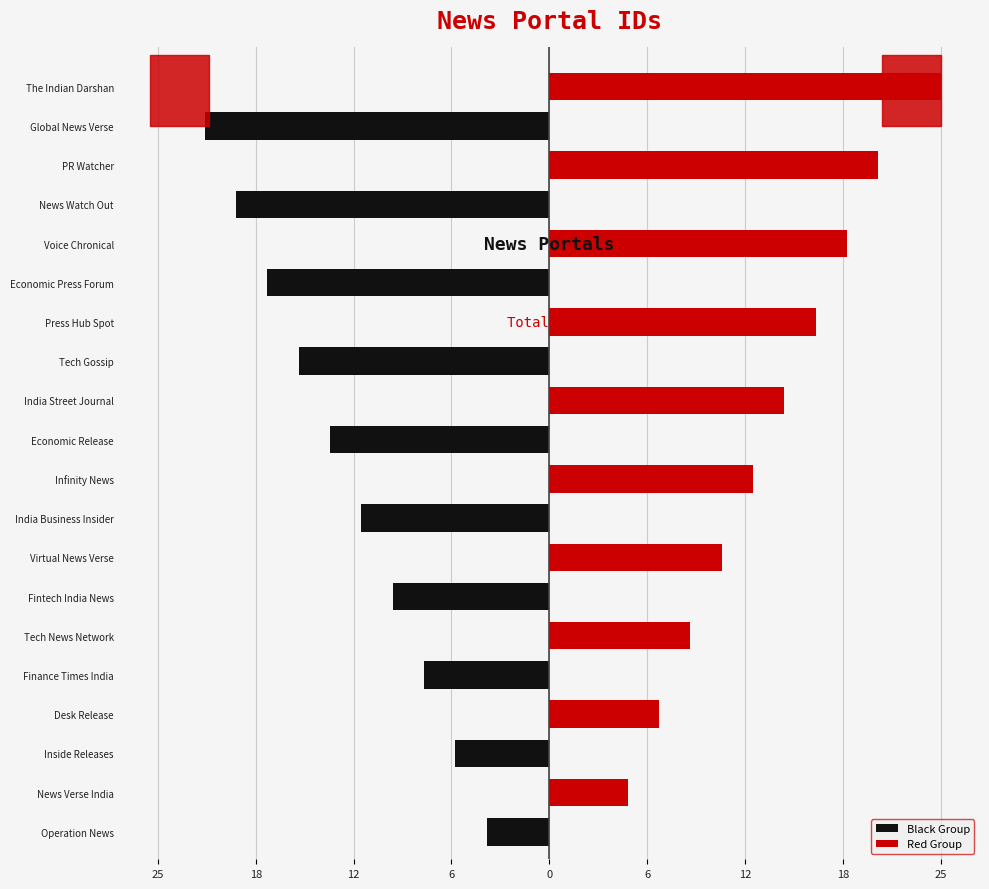

What are all the series names shown in the legend?

Black Group, Red Group